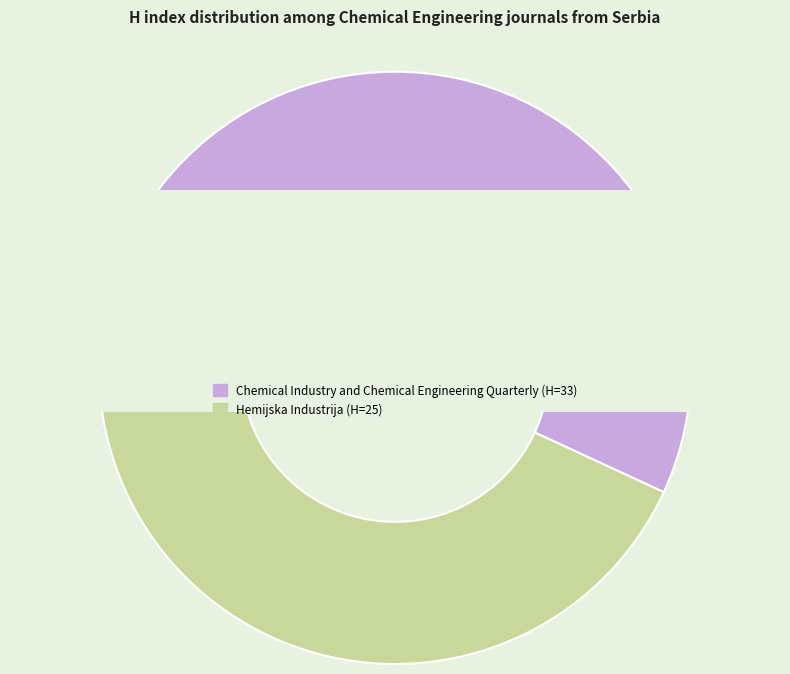

To the nearest percent, what is the combined percentage of Chemical Industry and Chemical Engineering Quarterly and Hemijska Industrija?

100%